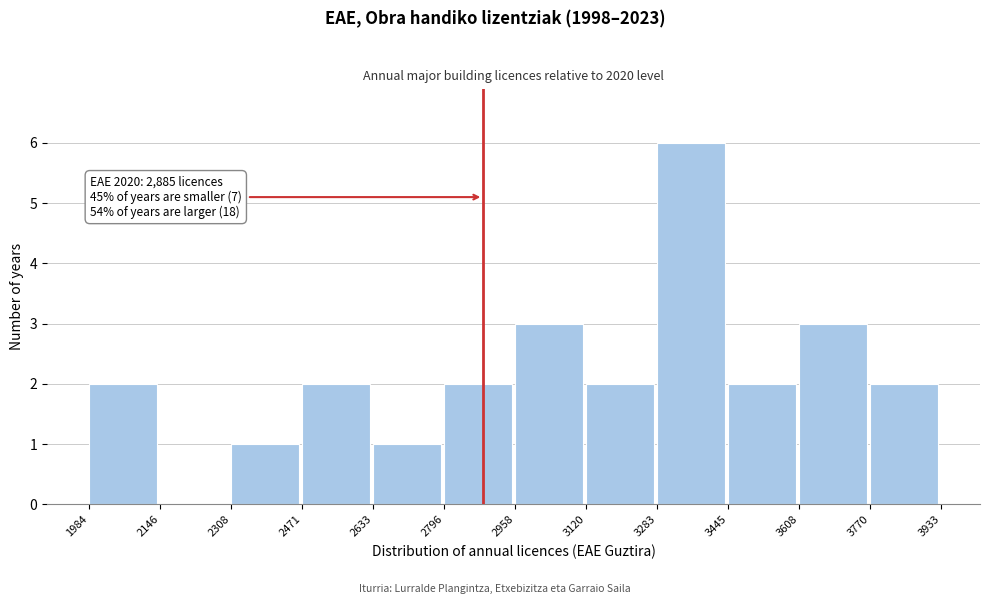

Over which range of the x-axis is the bar tallest?

3283 to 3445